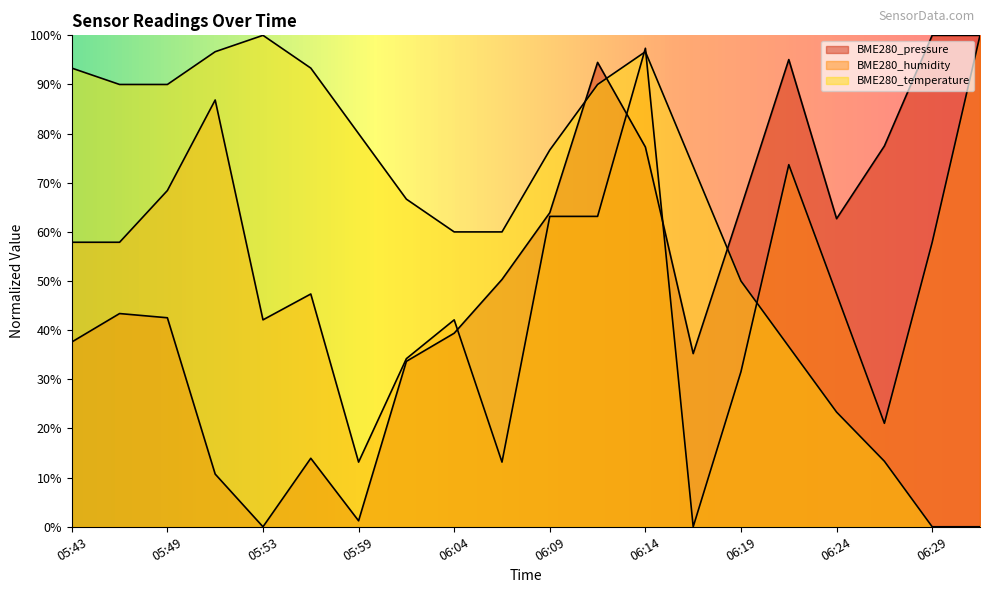

What is the label of the 6th point from the right?

06:19